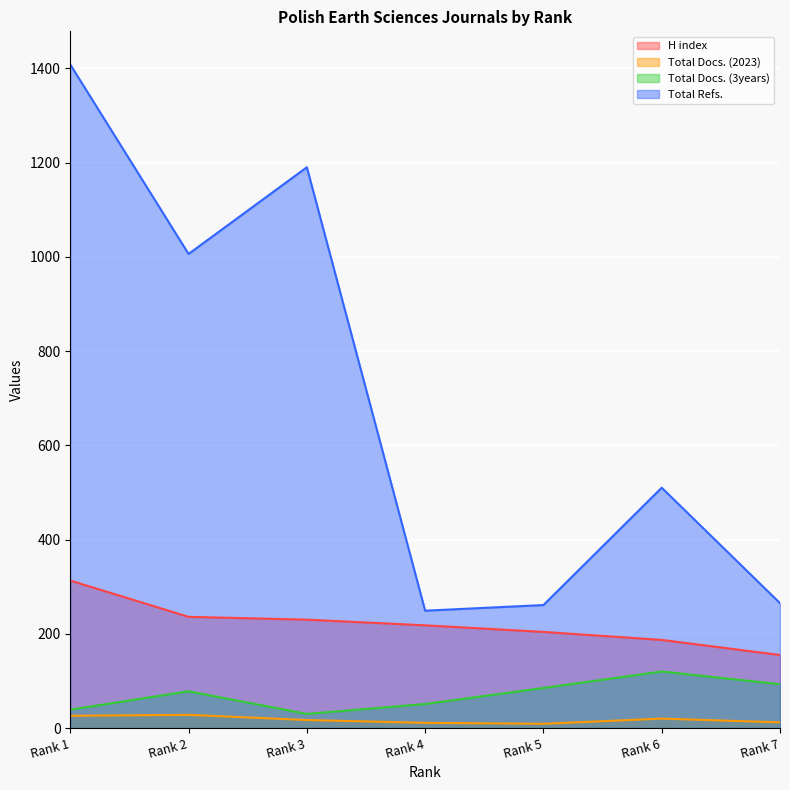

Between Rank 5 and Rank 6, which is larger?

Rank 5